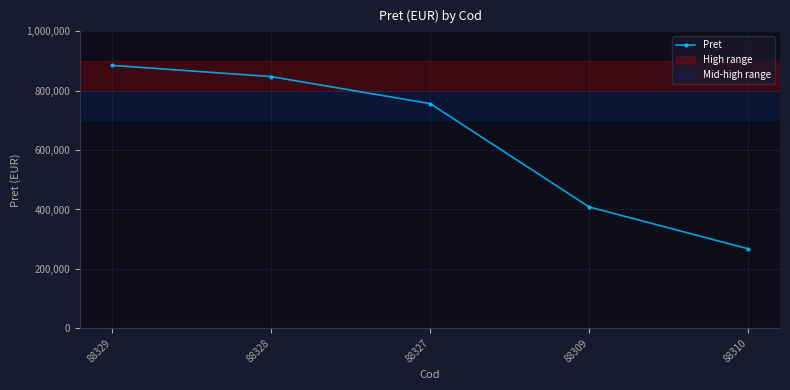

True or false: there are more than 1 points higher than both neighbors.

False